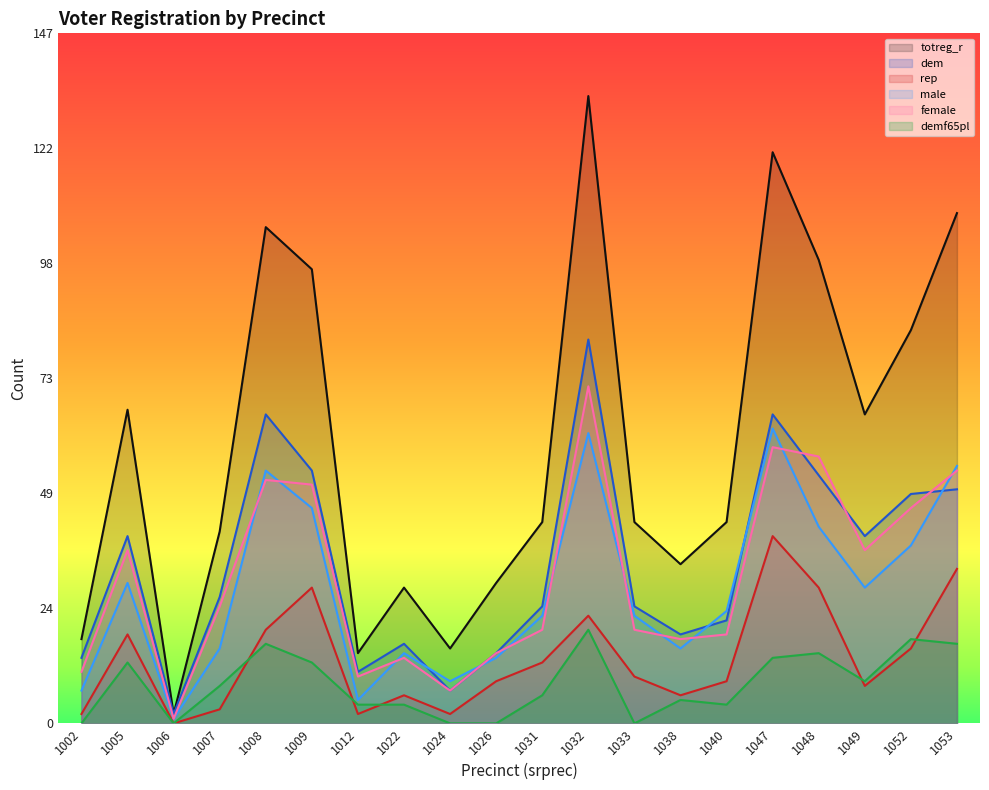

Reading left to right, list all the values displayed in this chart.

totreg_r: 1002=18	1005=67	1006=2	1007=41	1008=106	1009=97	1012=15	1022=29	1024=16	1026=30	1031=43	1032=134	1033=43	1038=34	1040=43	1047=122	1048=99	1049=66	1052=84	1053=109
dem: 1002=14	1005=40	1006=2	1007=27	1008=66	1009=54	1012=11	1022=17	1024=7	1026=15	1031=25	1032=82	1033=25	1038=19	1040=22	1047=66	1048=53	1049=40	1052=49	1053=50
rep: 1002=2	1005=19	1006=0	1007=3	1008=20	1009=29	1012=2	1022=6	1024=2	1026=9	1031=13	1032=23	1033=10	1038=6	1040=9	1047=40	1048=29	1049=8	1052=16	1053=33
male: 1002=7	1005=30	1006=1	1007=16	1008=54	1009=46	1012=5	1022=15	1024=9	1026=14	1031=23	1032=62	1033=23	1038=16	1040=24	1047=63	1048=42	1049=29	1052=38	1053=55
female: 1002=11	1005=37	1006=1	1007=25	1008=52	1009=51	1012=10	1022=14	1024=7	1026=15	1031=20	1032=72	1033=20	1038=18	1040=19	1047=59	1048=57	1049=37	1052=46	1053=54
demf65pl: 1002=0	1005=13	1006=0	1007=8	1008=17	1009=13	1012=4	1022=4	1024=0	1026=0	1031=6	1032=20	1033=0	1038=5	1040=4	1047=14	1048=15	1049=9	1052=18	1053=17